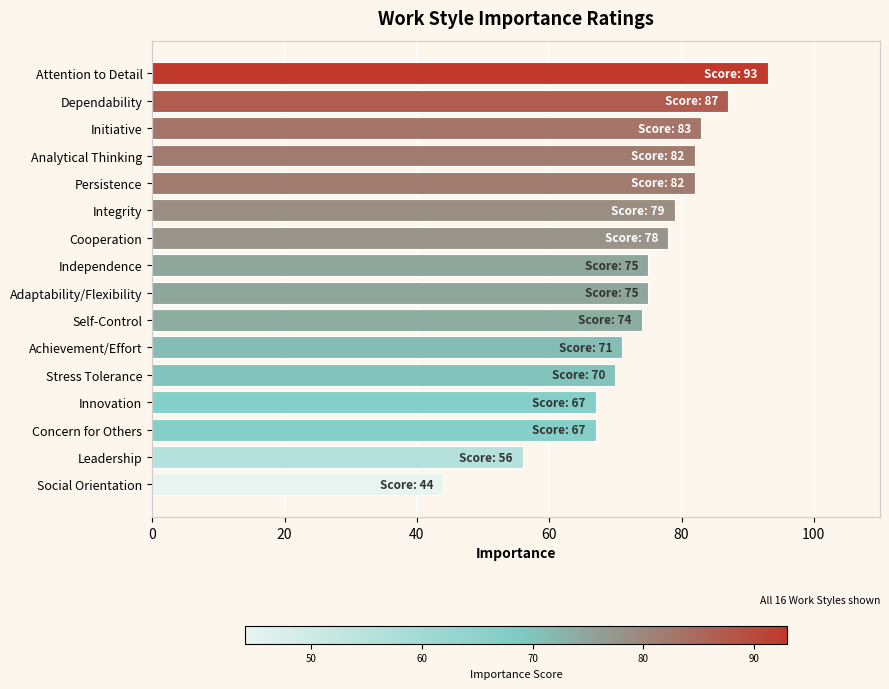

Approximately how many times larger is the value at Leadership compared to Achievement/Effort?

0.8